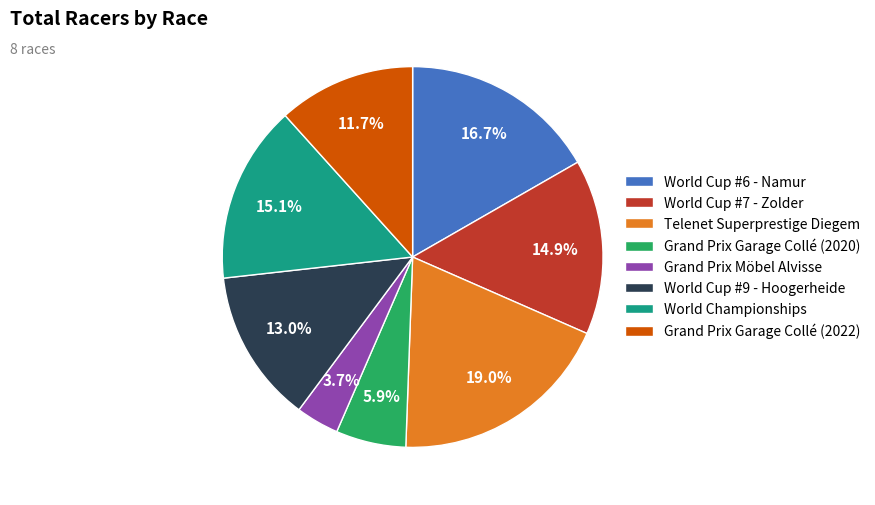

To the nearest percent, what percentage of the pie is Grand Prix Garage Collé (2020)?

6%